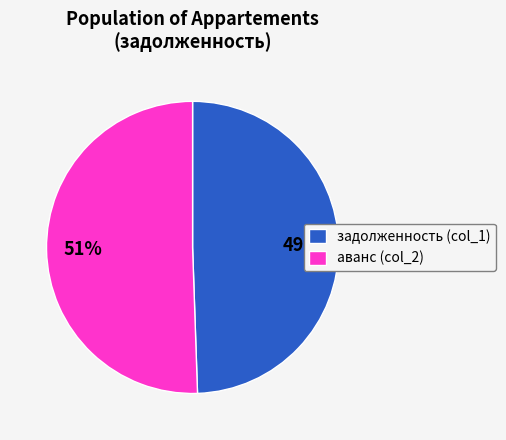

True or false: задолженность (col_1) accounts for 64% of the total.

False